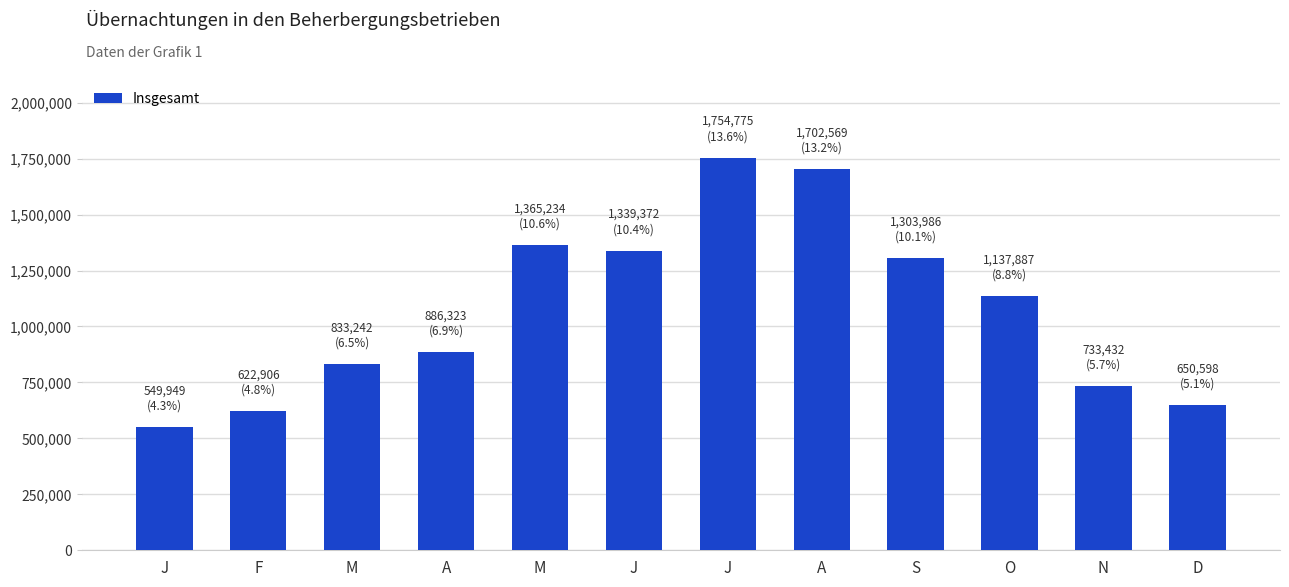

What is the change in value from F to A?

+263417